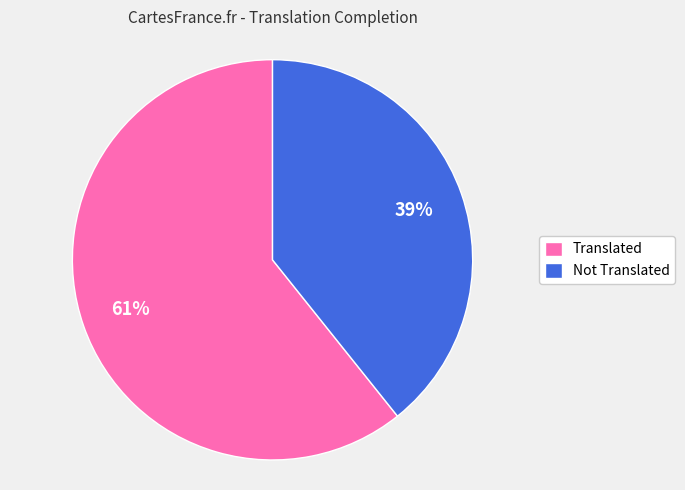

Is there any slice that represents more than half of the pie?

Yes